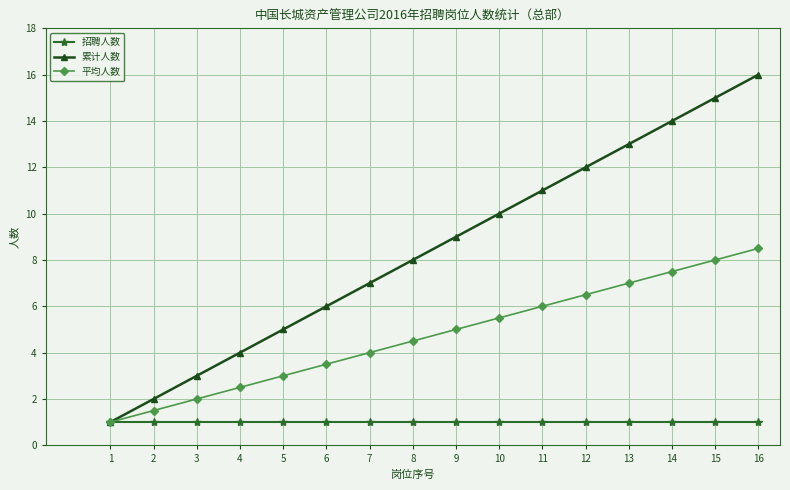

Between 9 and 15, which series saw the biggest shift?

累计人数